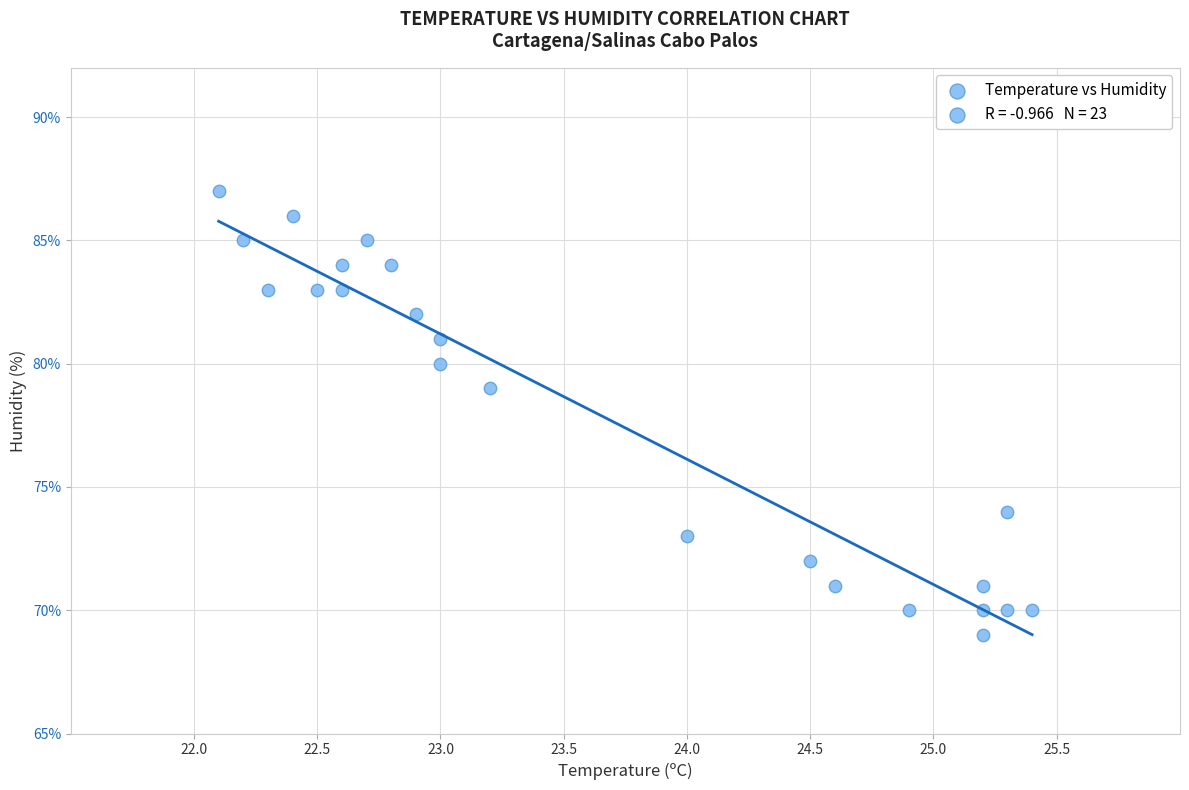

What Y value in the scatter plot is closest to 78?

79